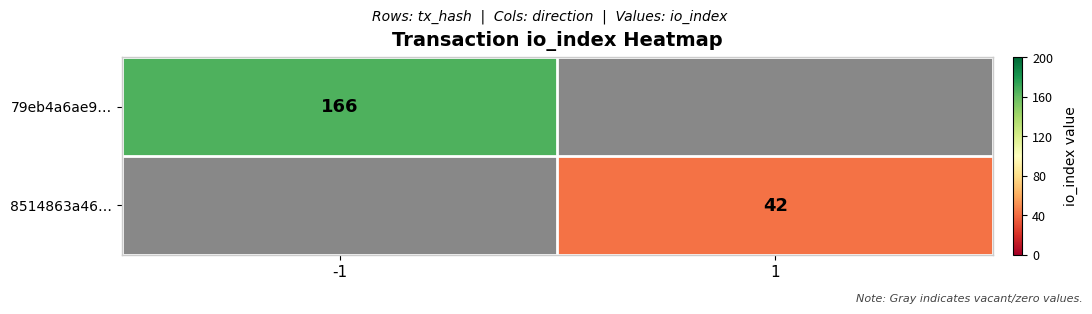

Is it true that 8514863a46… equals 23 at 1?

False